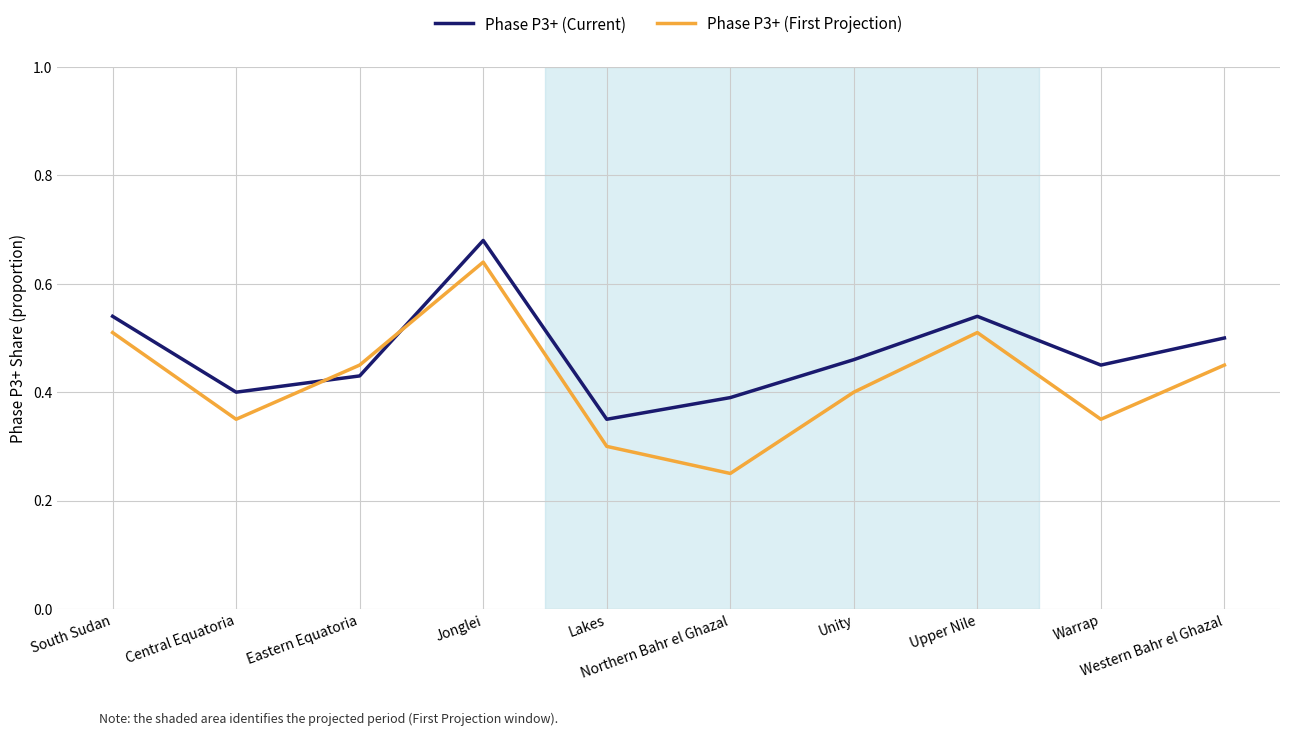

Rank the series by their maximum value, from highest to lowest.

Phase P3+ (Current), Phase P3+ (First Projection)